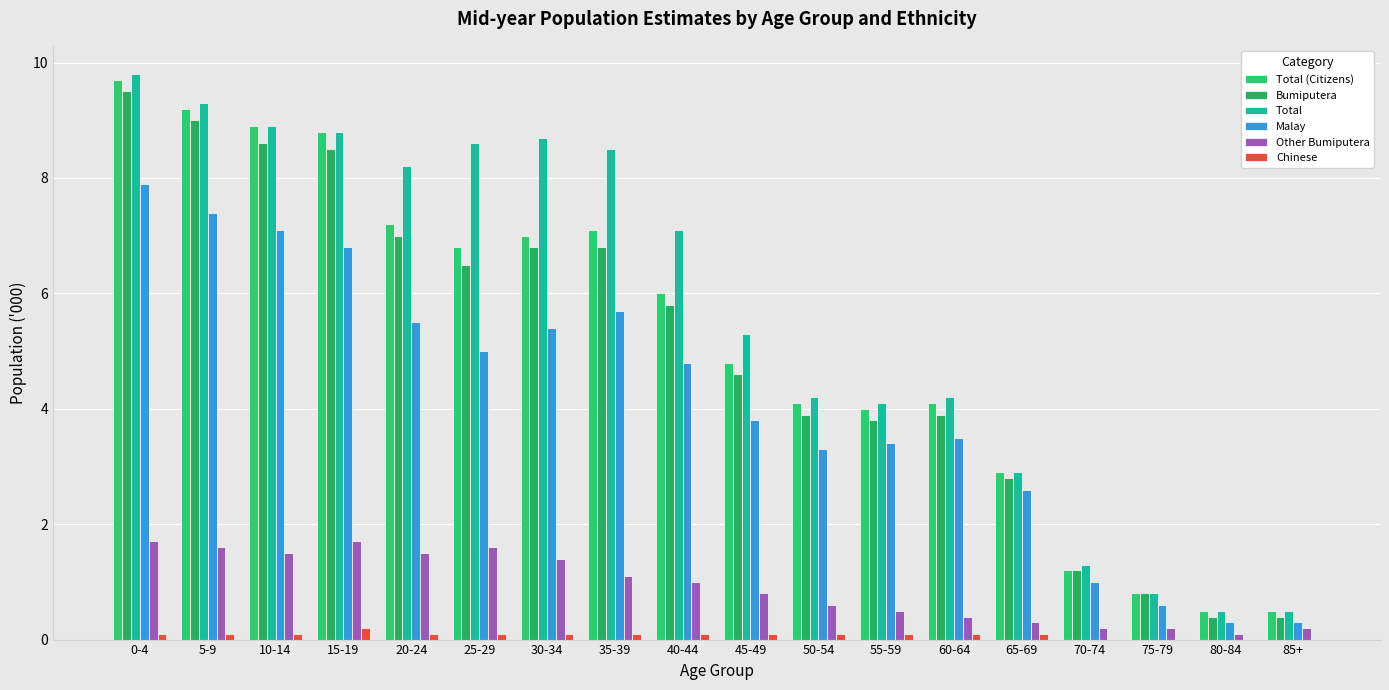

What value does the Total (Citizens) series have at 45-49?

4.8